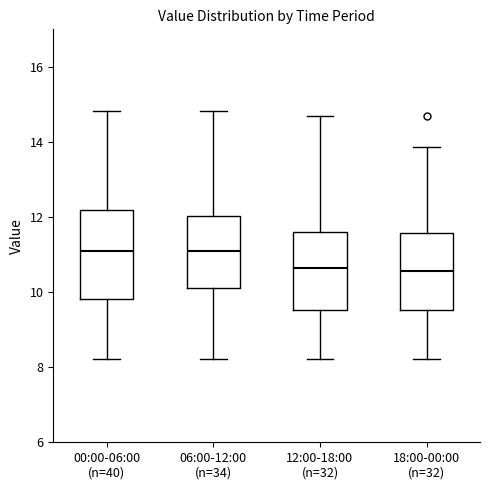

Reading left to right, read every box against the y-axis: the position of its median line, the range the box covers, and the ends of its whiskers. The values are not printed on the chart, so give them approximately, as read against the axis.

00:00-06:00 (n=40): median 11.2, box 9.8 to 12.2, whiskers 8.2 to 14.8
06:00-12:00 (n=34): median 11.2, box 10.2 to 12.0, whiskers 8.2 to 14.8
12:00-18:00 (n=32): median 10.6, box 9.6 to 11.6, whiskers 8.2 to 14.8
18:00-00:00 (n=32): median 10.6, box 9.6 to 11.6, whiskers 8.2 to 13.8